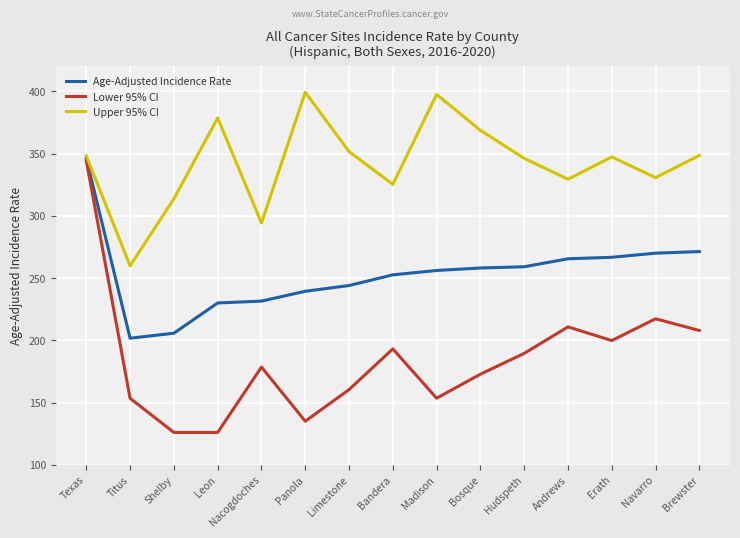

True or false: Upper 95% CI and Lower 95% CI intersect in this chart.

False